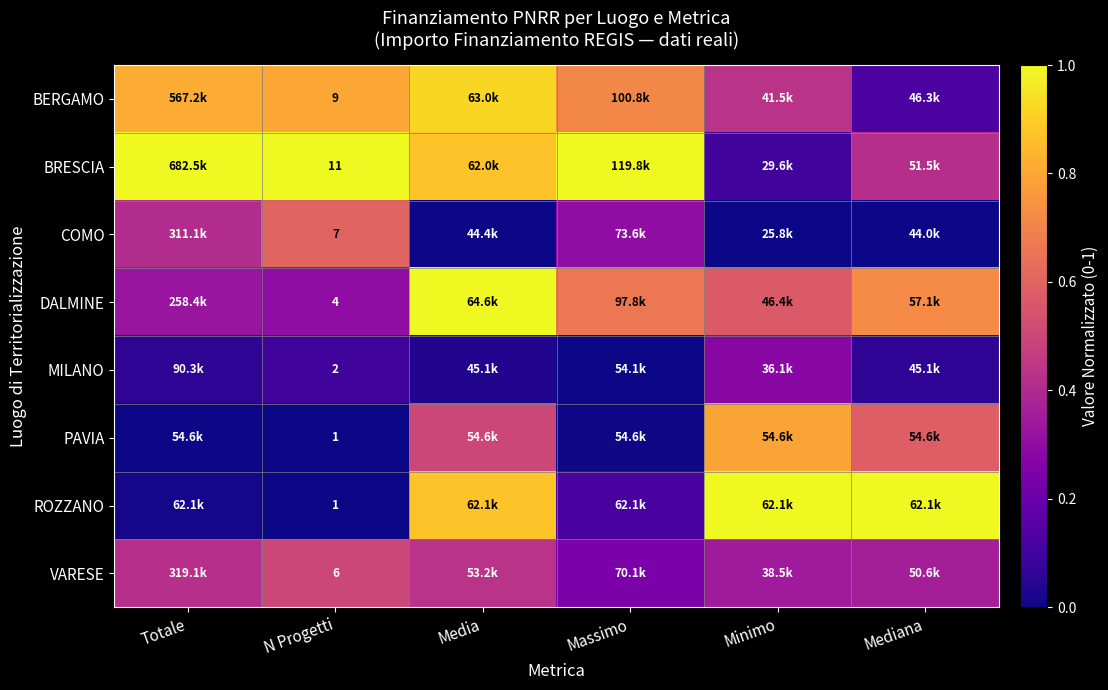

Which series has the largest total across all categories?

BRESCIA